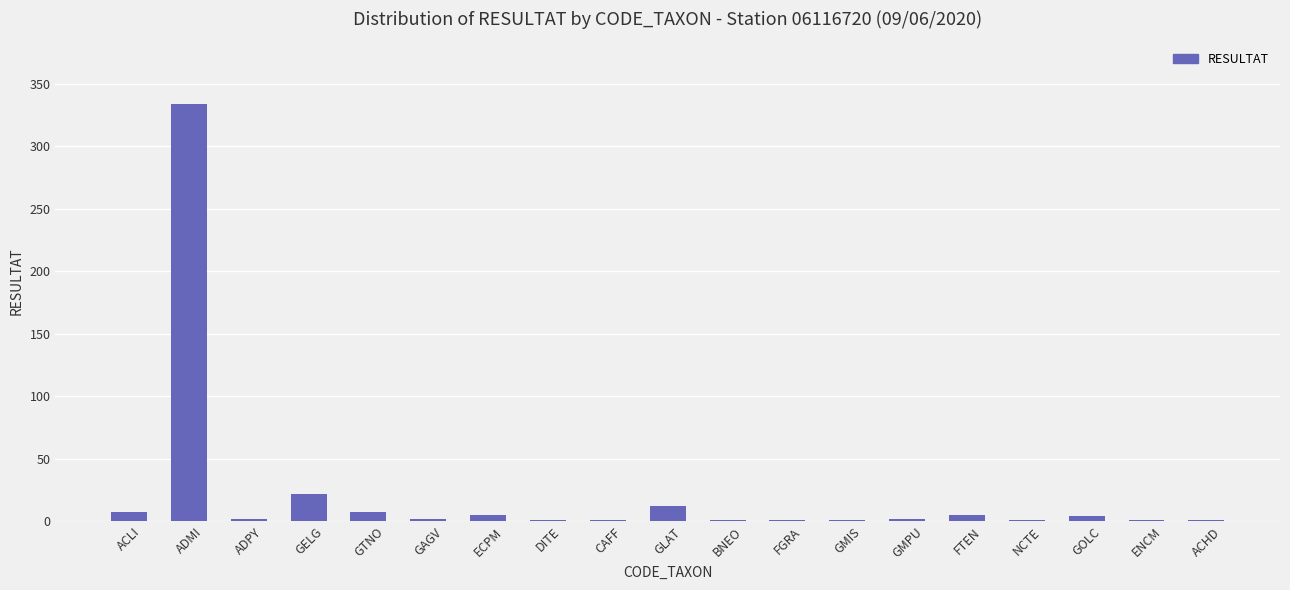

Count the number of data series in this chart.

1